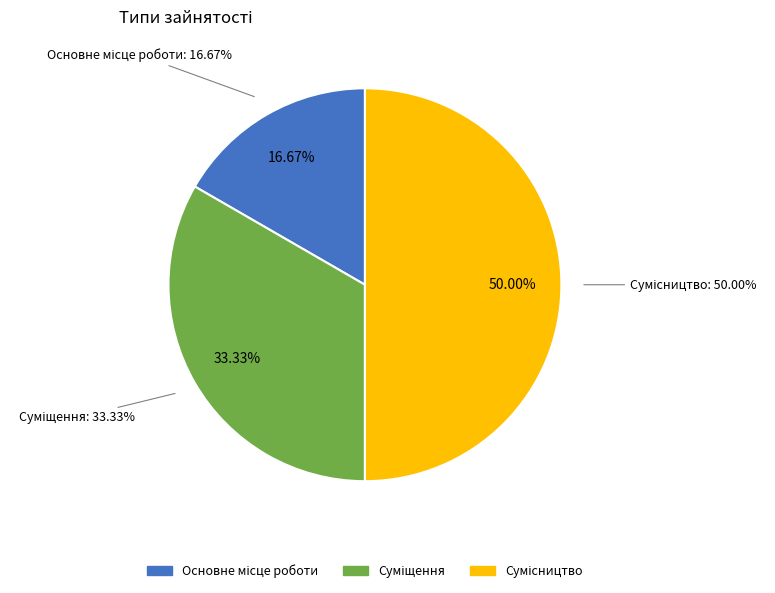

Which has a higher value, Суміщення or Основне місце роботи?

Суміщення